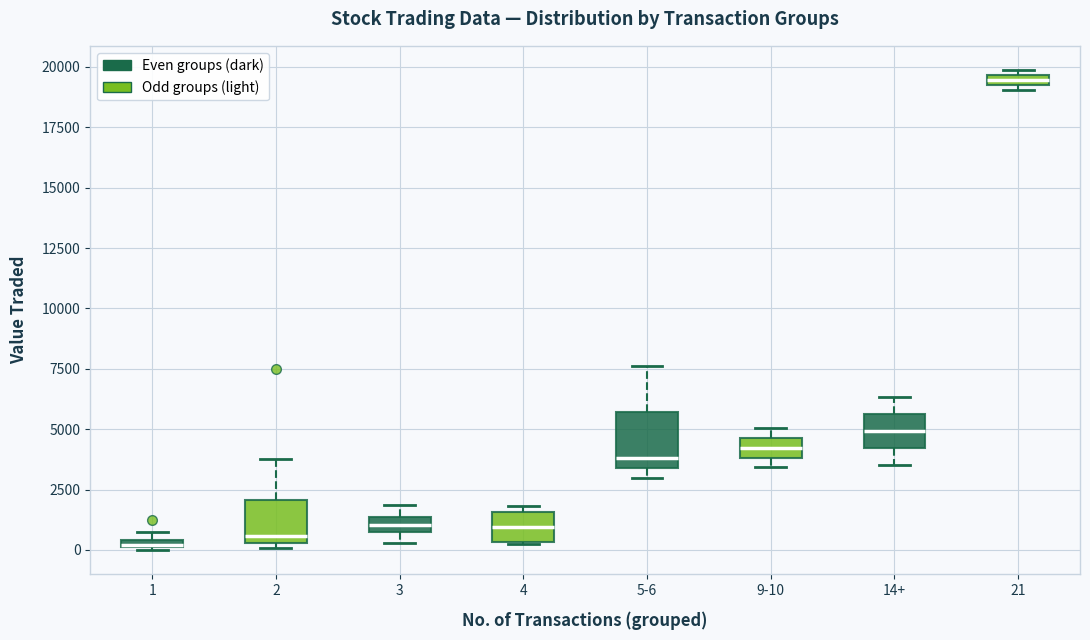

Where is the lower edge of the box for 3 on the y-axis? The values are not printed on the chart, so give them approximately, as read against the axis.

500